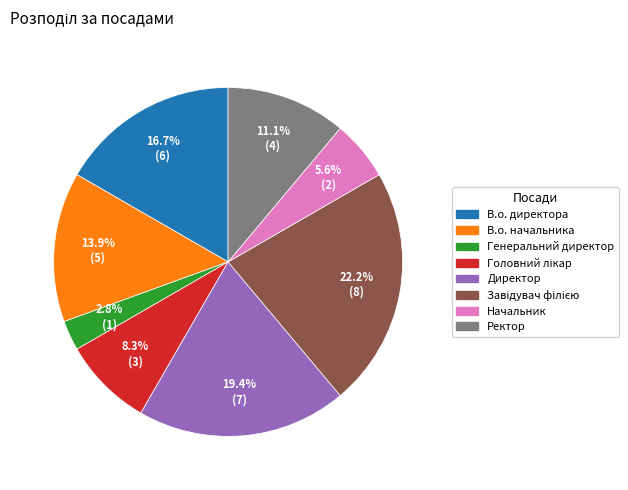

Does В.о. начальника account for over 50% of the chart?

No